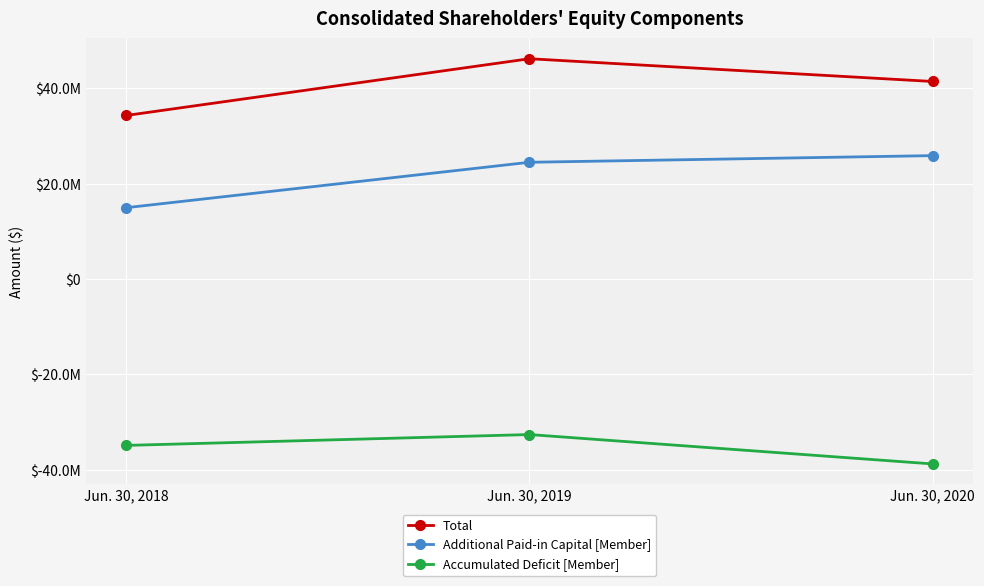

Does the chart have visible grid lines?

Yes